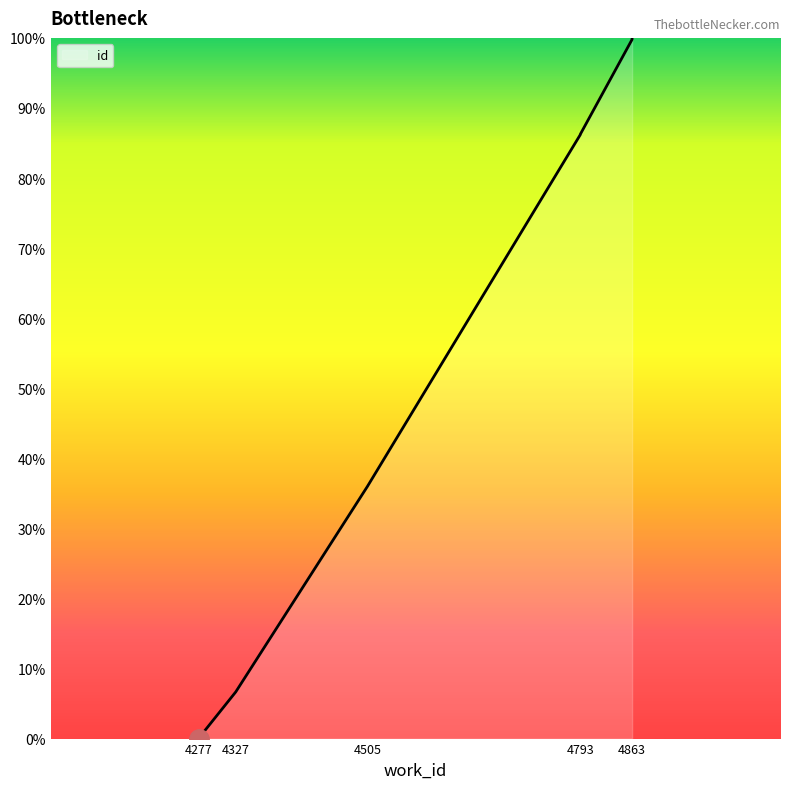

What is the sum of the values at 4793 and 4863?

186.0